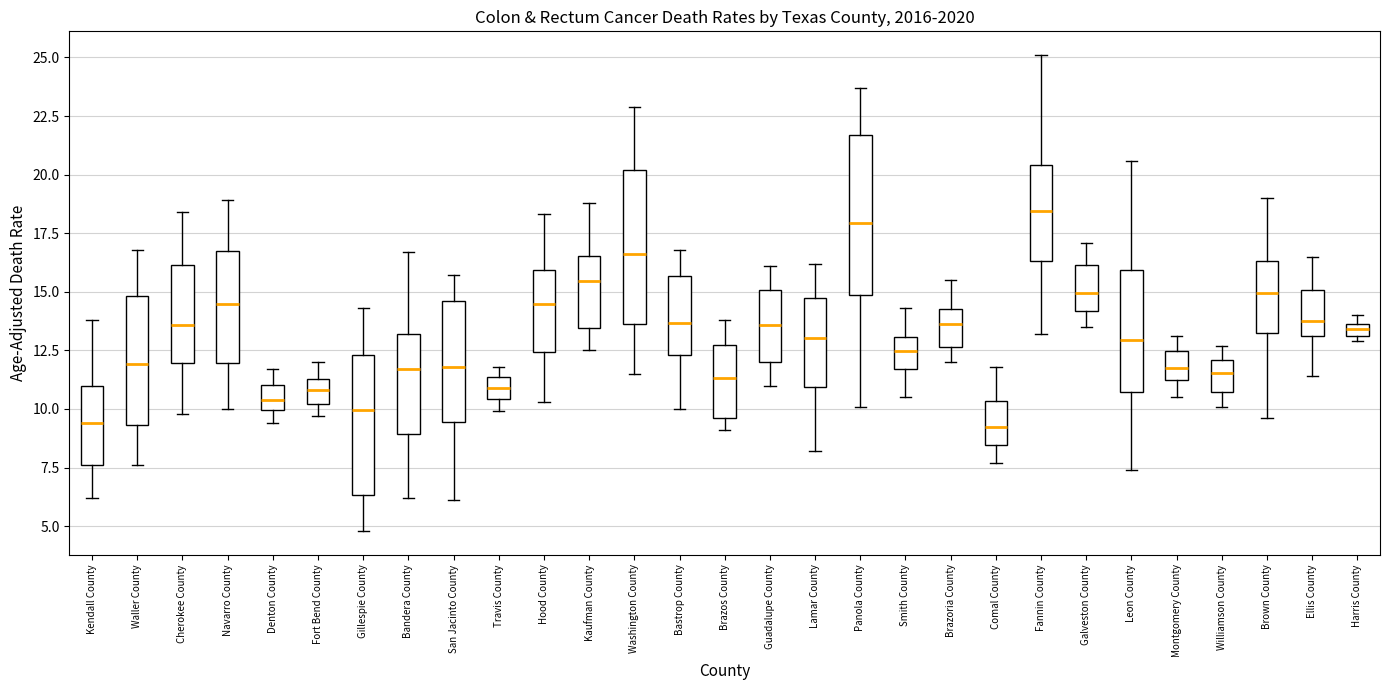

Which box's median line is the highest?

Fannin County